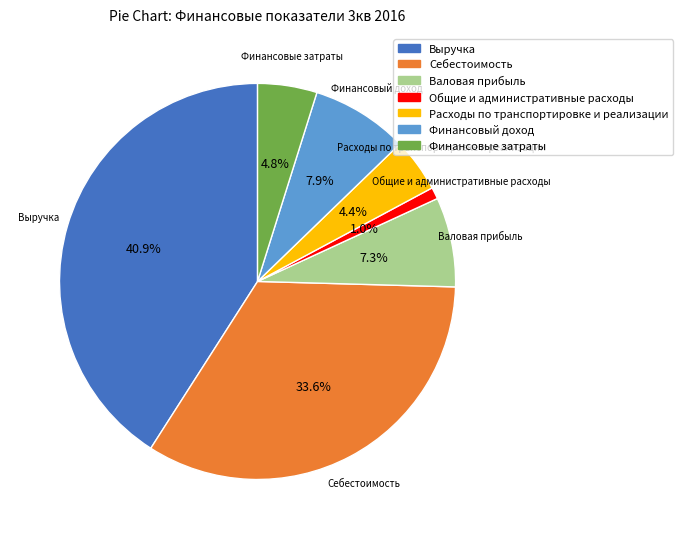

To the nearest percent, what is the average slice percentage?

14%